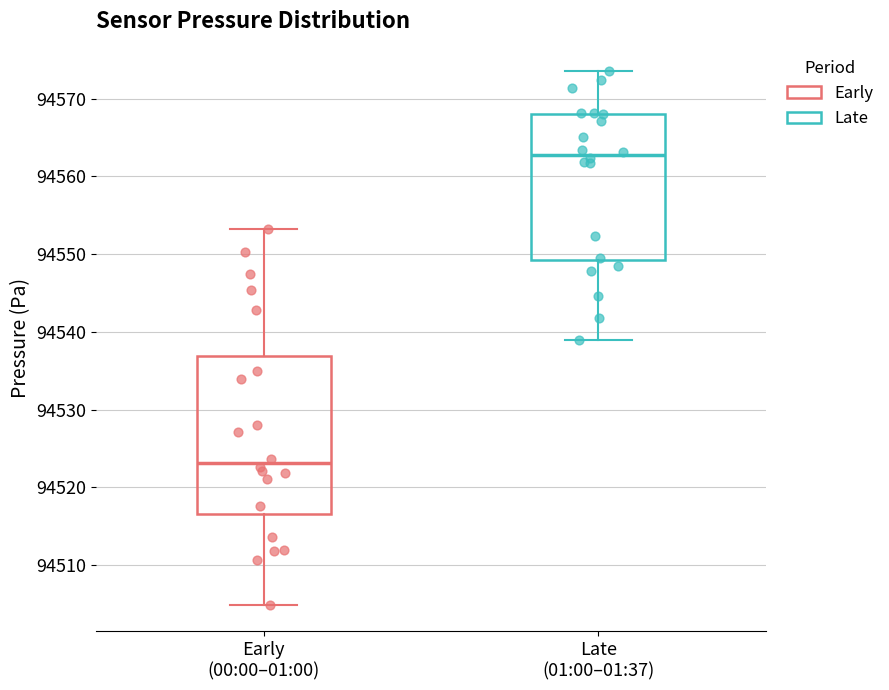

Which box's median line is the lowest?

Early (00:00–01:00)